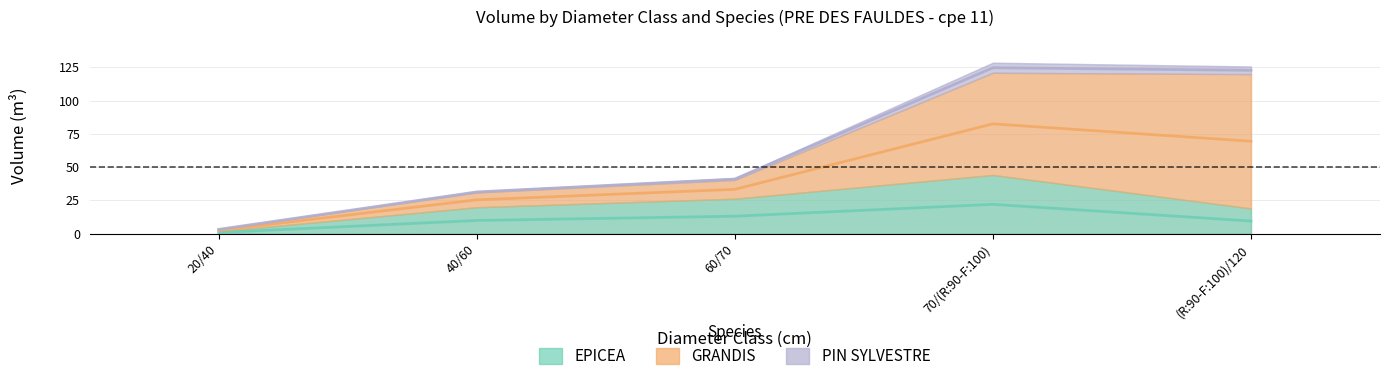

True or false: PIN SYLVESTRE and GRANDIS intersect in this chart.

False